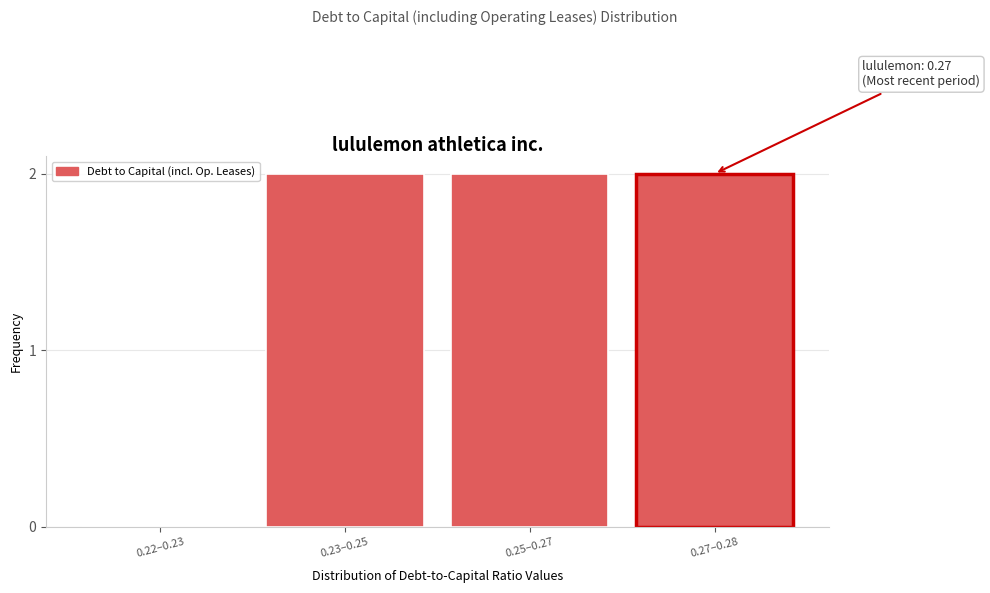

Reading left to right, transcribe all the data shown in this chart.

0.22–0.23=0	0.23–0.25=2	0.25–0.27=2	0.27–0.28=2